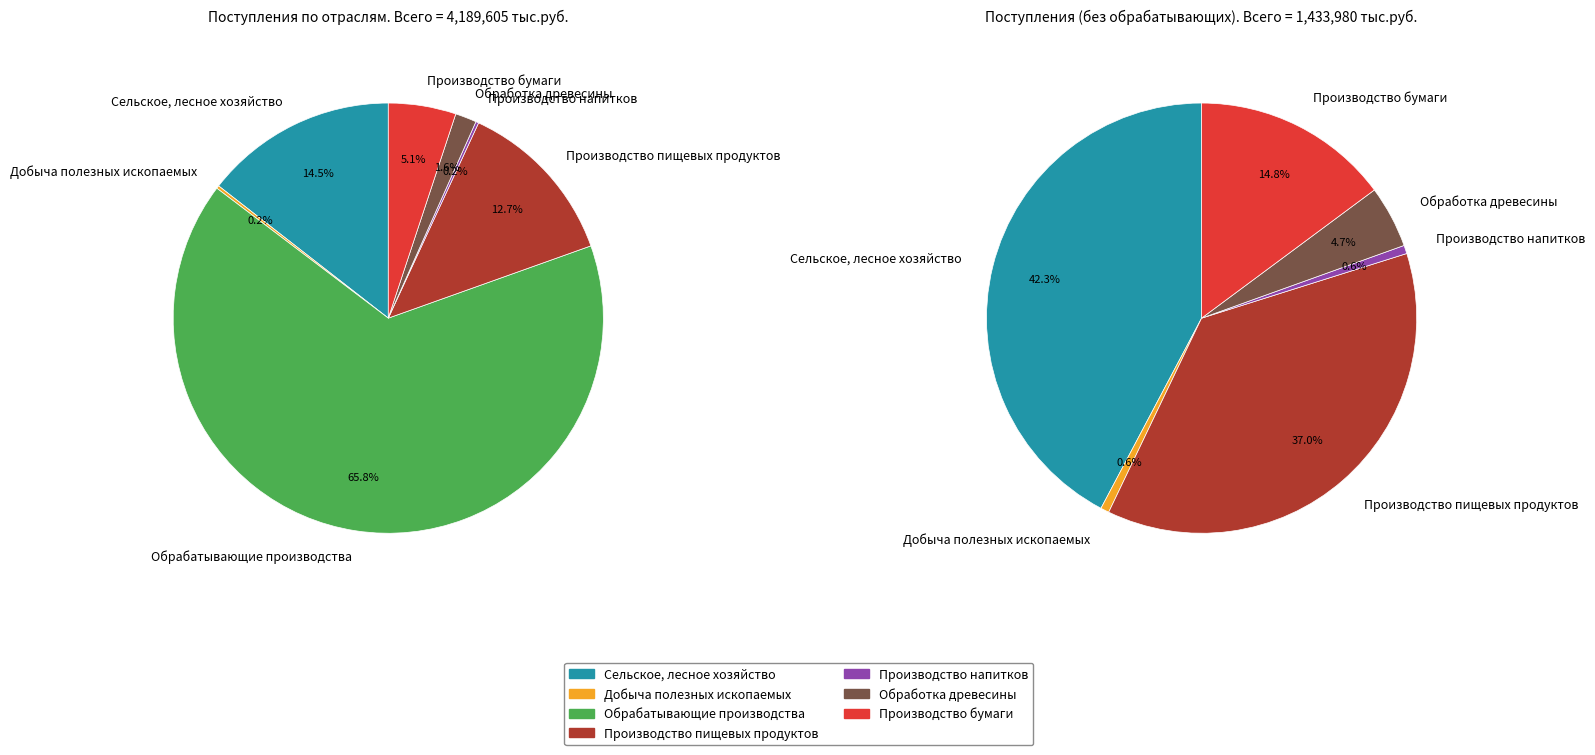

The Добыча полезных ископаемых slice represents 1% of the pie. True or false?

False